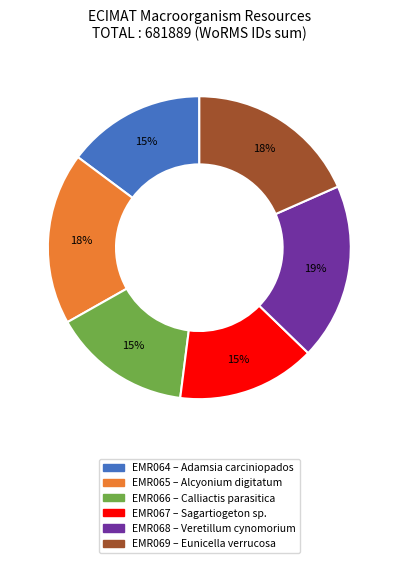

Is EMR069 the majority of the pie?

No